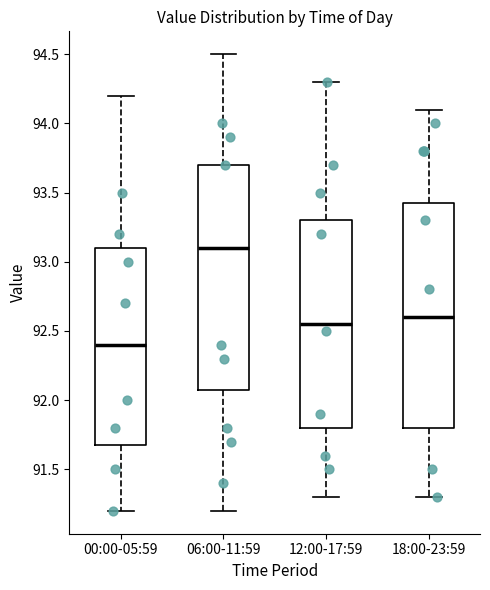

Reading left to right, transcribe this box plot: for each box, give where its median line is, the range the box spans, and where its two whiskers end, as read against the y-axis. The values are not printed on the chart, so give them approximately, as read against the axis.

00:00-05:59: median 92.40, box 91.70 to 93.10, whiskers 91.20 to 94.20
06:00-11:59: median 93.10, box 92.10 to 93.70, whiskers 91.20 to 94.50
12:00-17:59: median 92.55, box 91.80 to 93.30, whiskers 91.30 to 94.30
18:00-23:59: median 92.60, box 91.80 to 93.45, whiskers 91.30 to 94.10